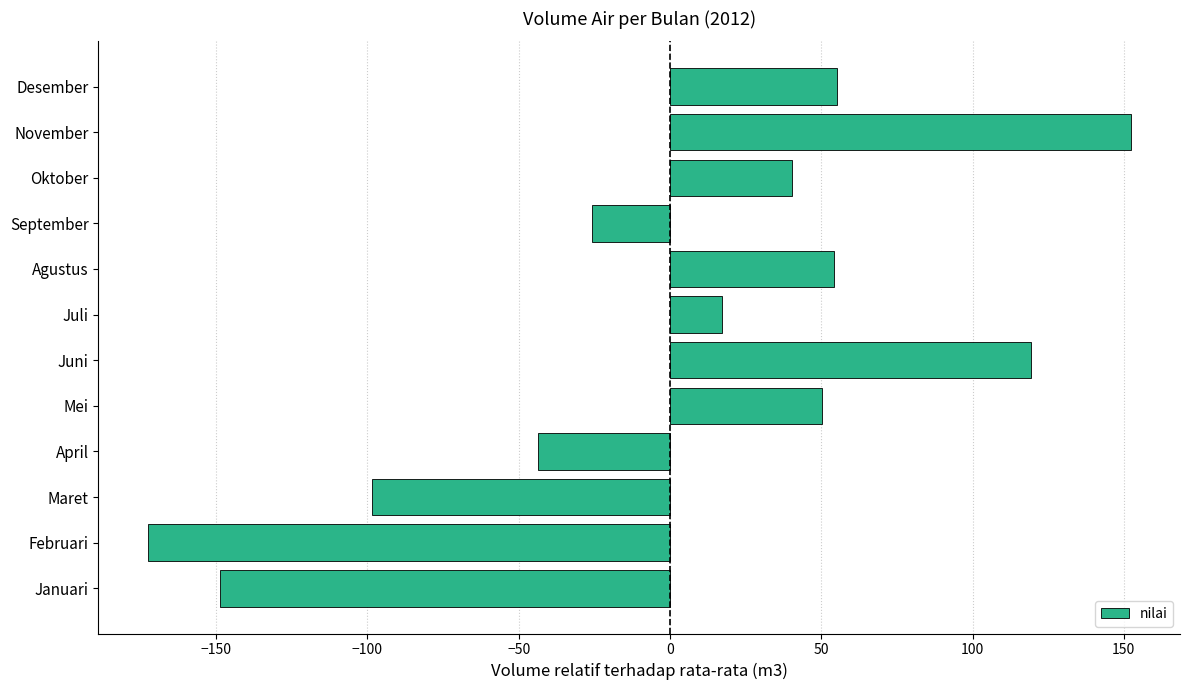

Which has a higher value, Agustus or November?

November